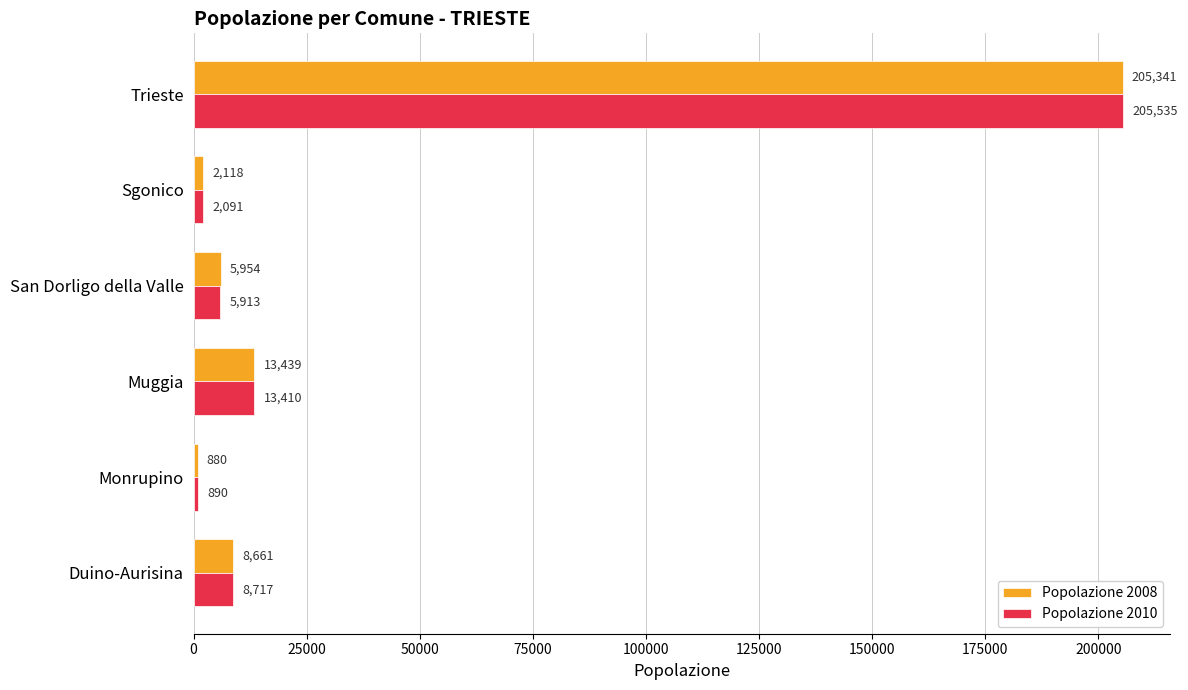

What is the maximum value for Popolazione 2008?

205341